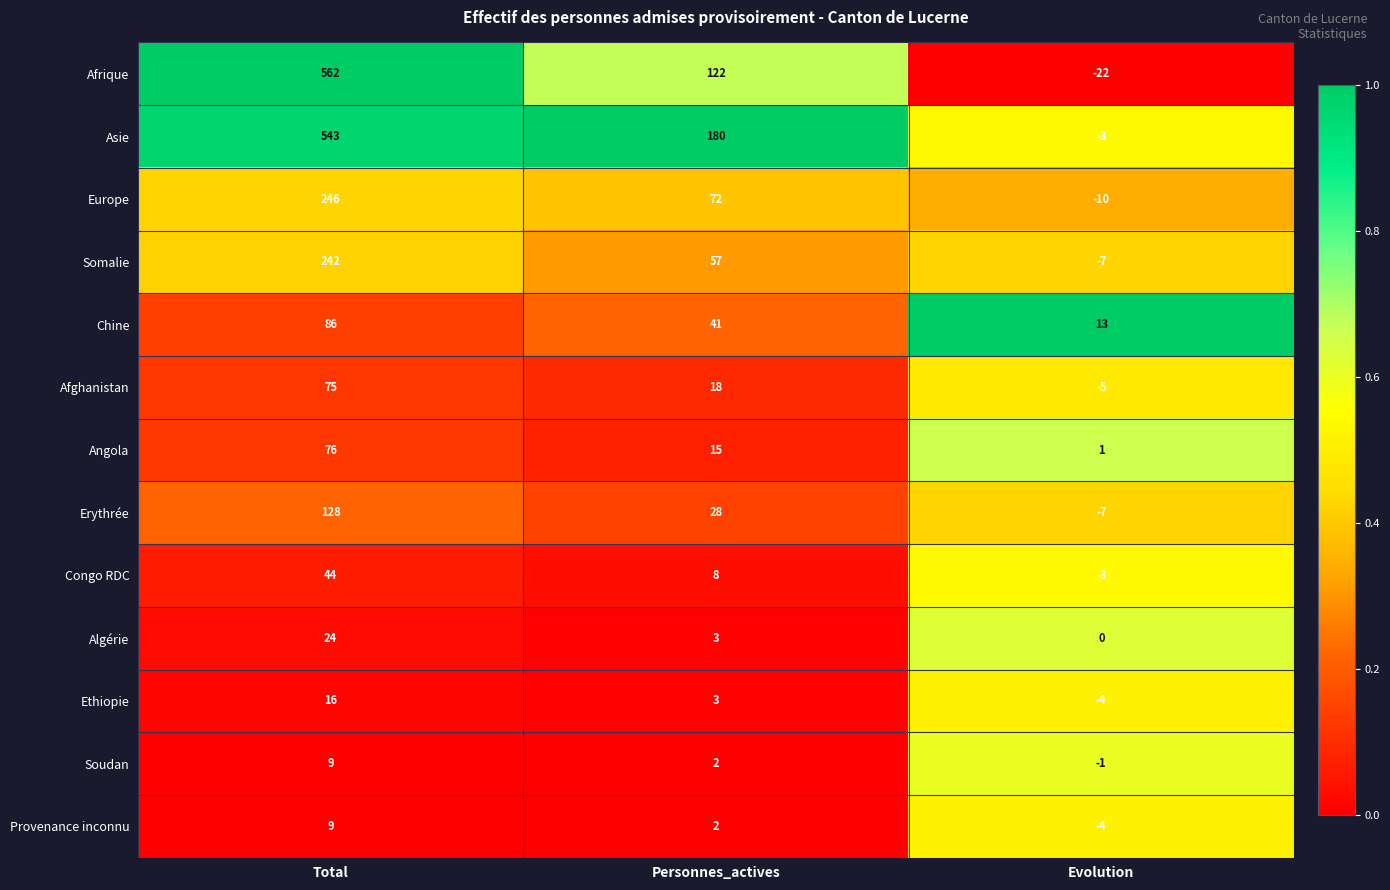

Read the Congo RDC value at Evolution, to the nearest 5.

-5